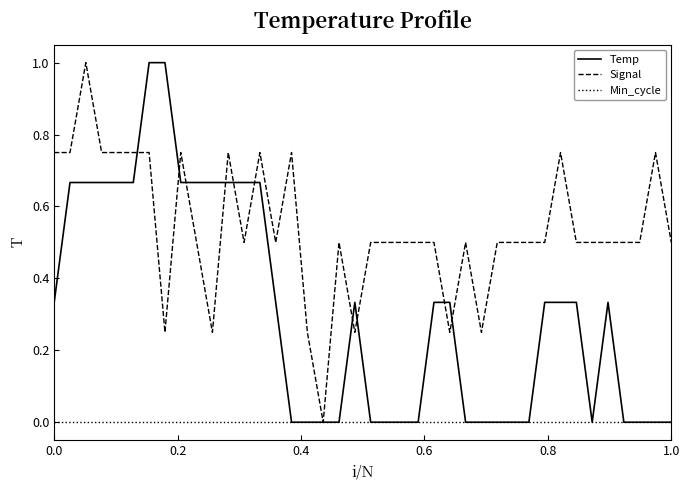

Rank the series by their average value, from highest to lowest.

Signal, Temp, Min_cycle